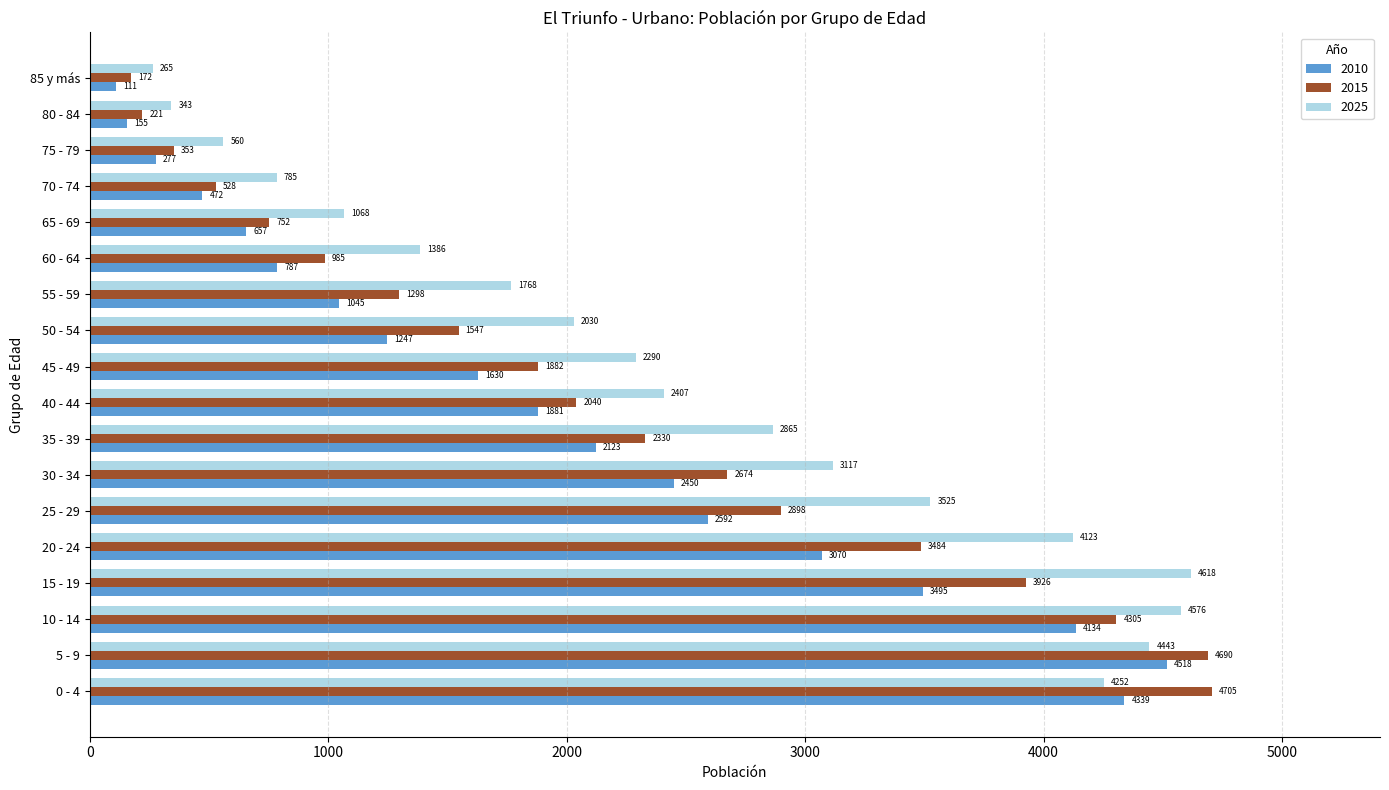

Rank the categories by 2010 value from highest to lowest.

5 - 9, 0 - 4, 10 - 14, 15 - 19, 20 - 24, 25 - 29, 30 - 34, 35 - 39, 40 - 44, 45 - 49, 50 - 54, 55 - 59, 60 - 64, 65 - 69, 70 - 74, 75 - 79, 80 - 84, 85 y más